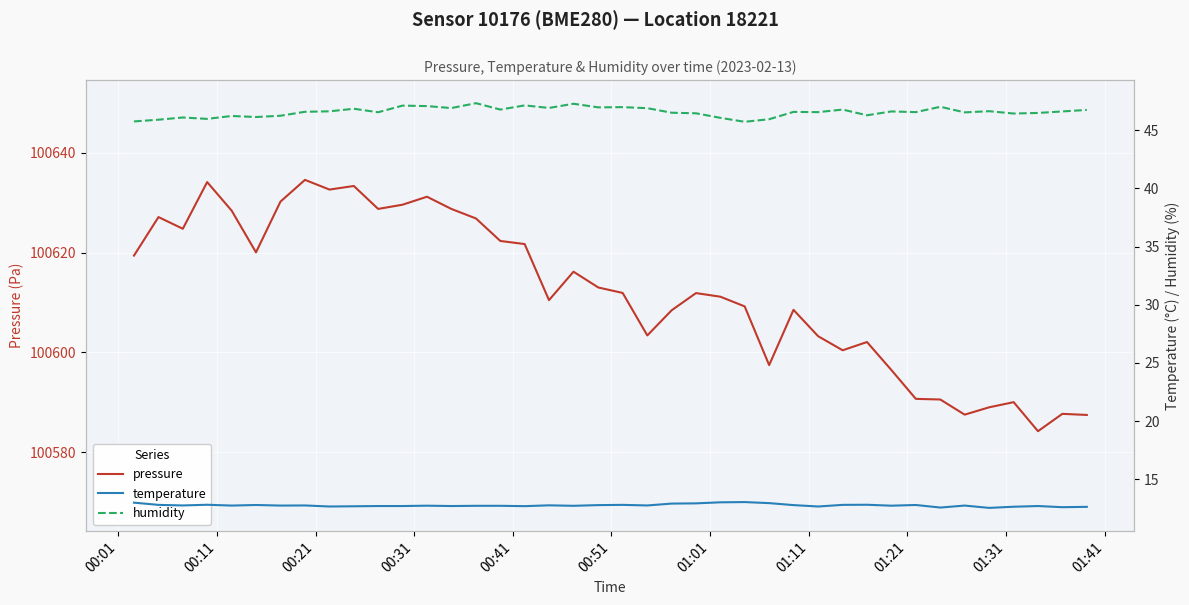

Which series has the largest total across all categories?

pressure